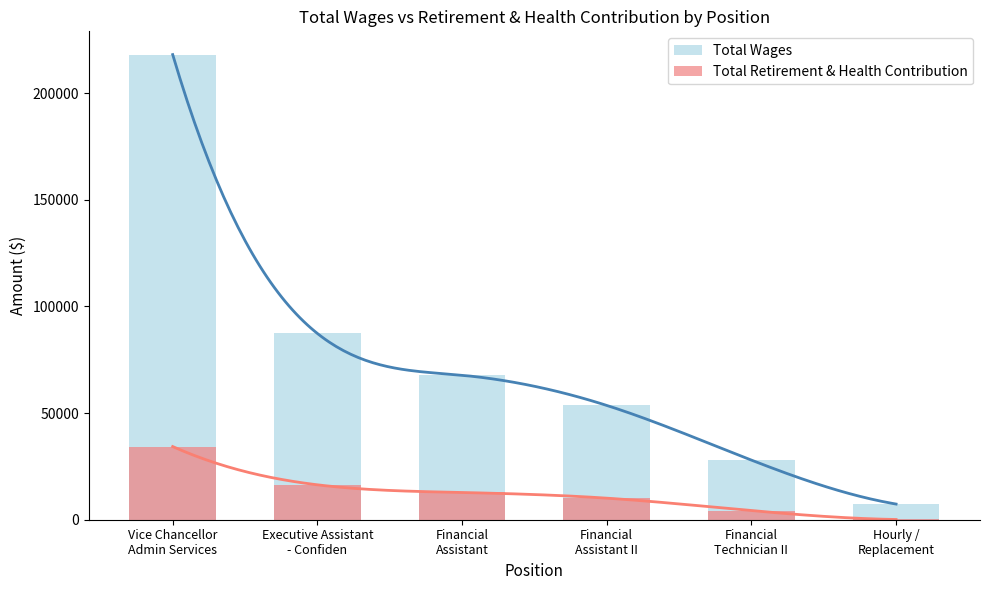

What is the spread (max minus min) of values at Financial
Assistant?

54981